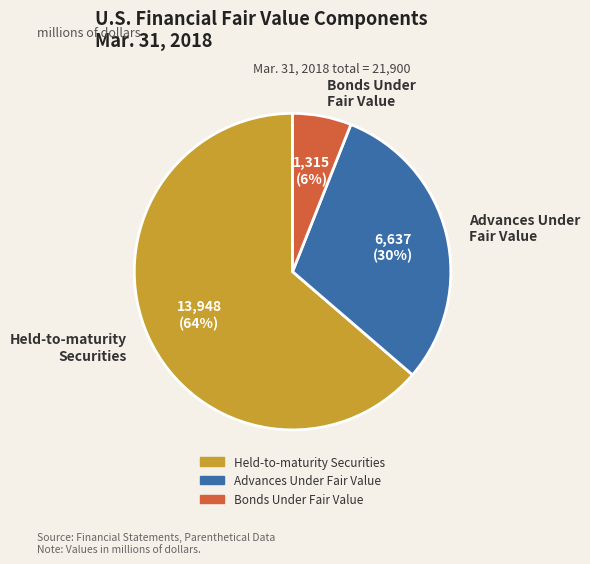

Is it true that Advances Under Fair Value is 30% of the pie?

True